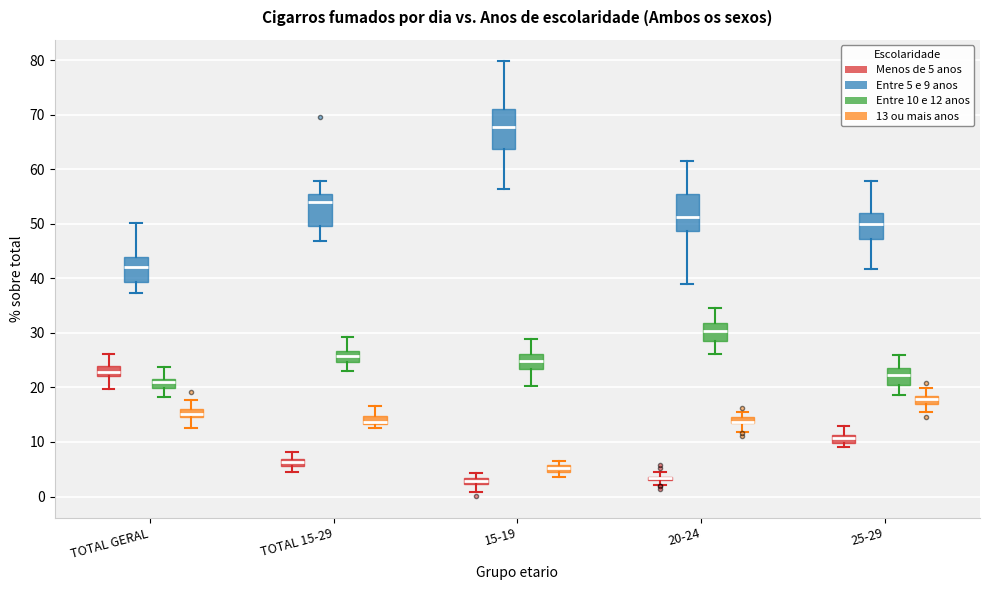

Where does the lower whisker of the box for 25-29 (Entre 5 e 9 anos) end on the y-axis? The values are not printed on the chart, so give them approximately, as read against the axis.

42